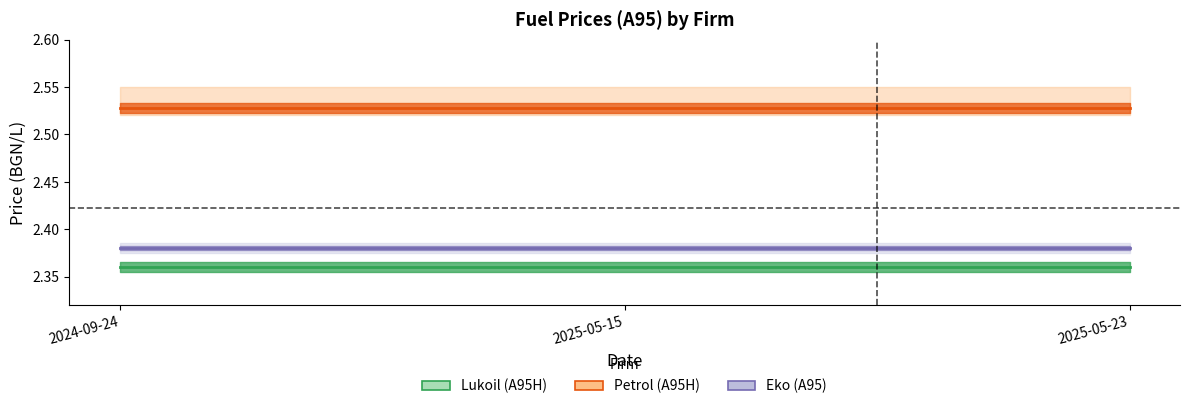

Which series has the largest total across all categories?

Petrol